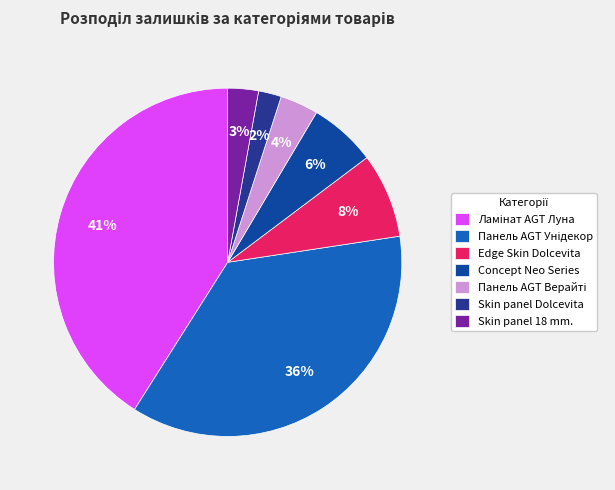

What percentage is the Edge Skin Dolcevita slice, to the nearest percent?

8%